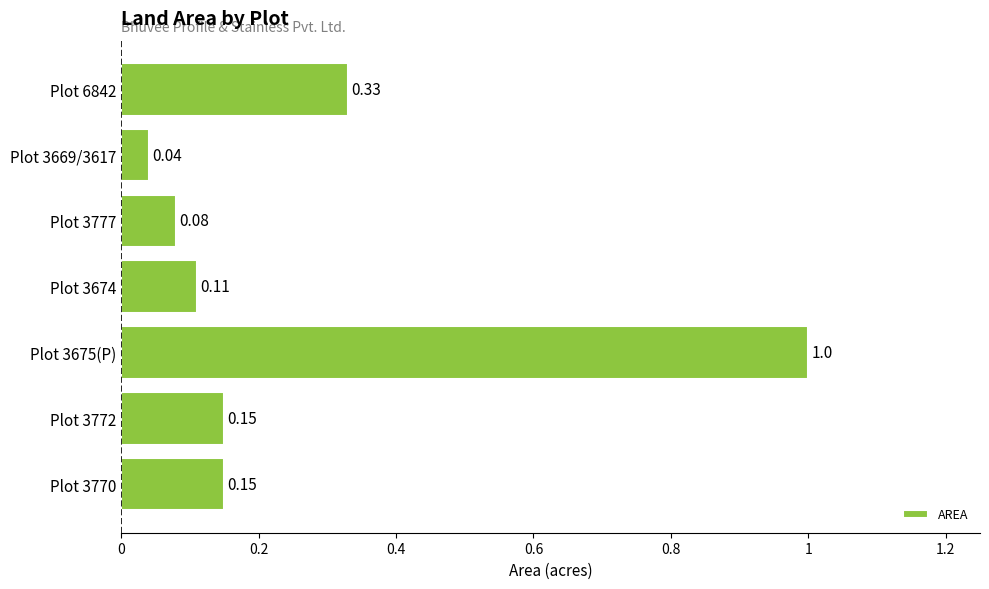

Which has a higher value, Plot 3674 or Plot 3777?

Plot 3674